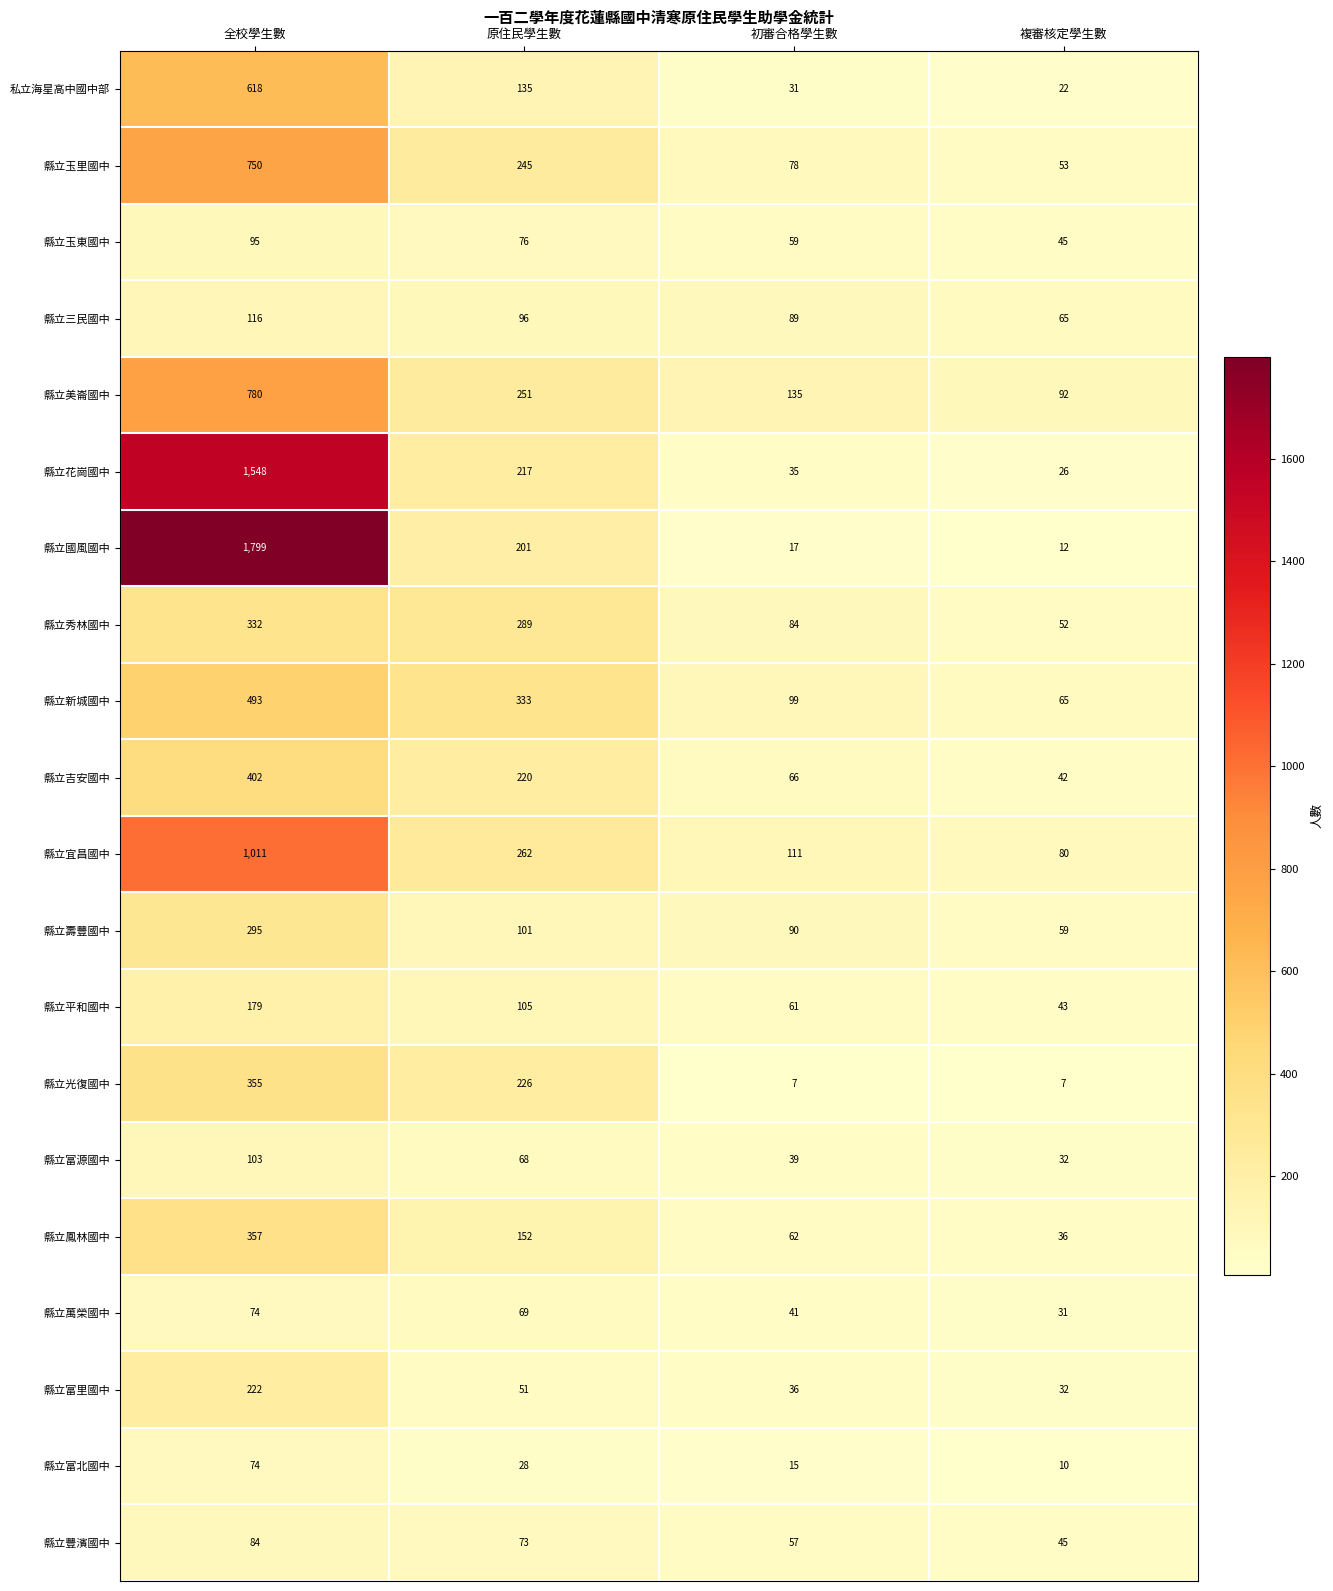

What is the total value across all series at 全校學生數?

9687